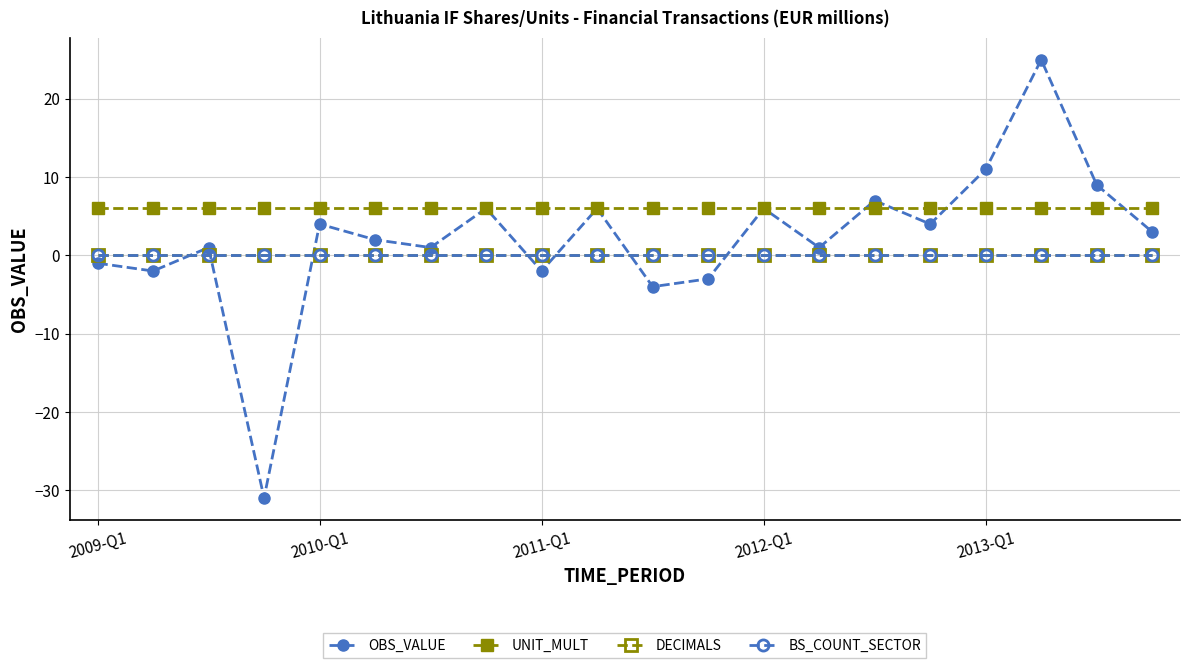

Is this an area chart (filled region under the line)?

No